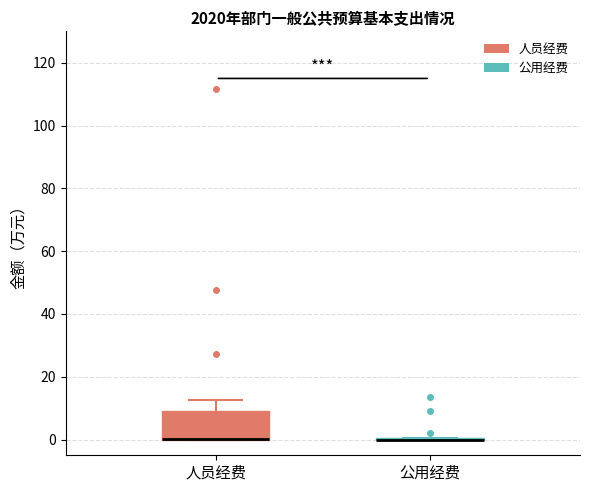

Reading left to right, read every box against the y-axis: the position of its median line, the range the box covers, and the ends of its whiskers. The values are not printed on the chart, so give them approximately, as read against the axis.

人员经费: median 0 (drawn on the box's lower edge), box 0 to 10, whiskers 0 to 12
公用经费: box collapsed to a line at 0, whiskers 0 to 0